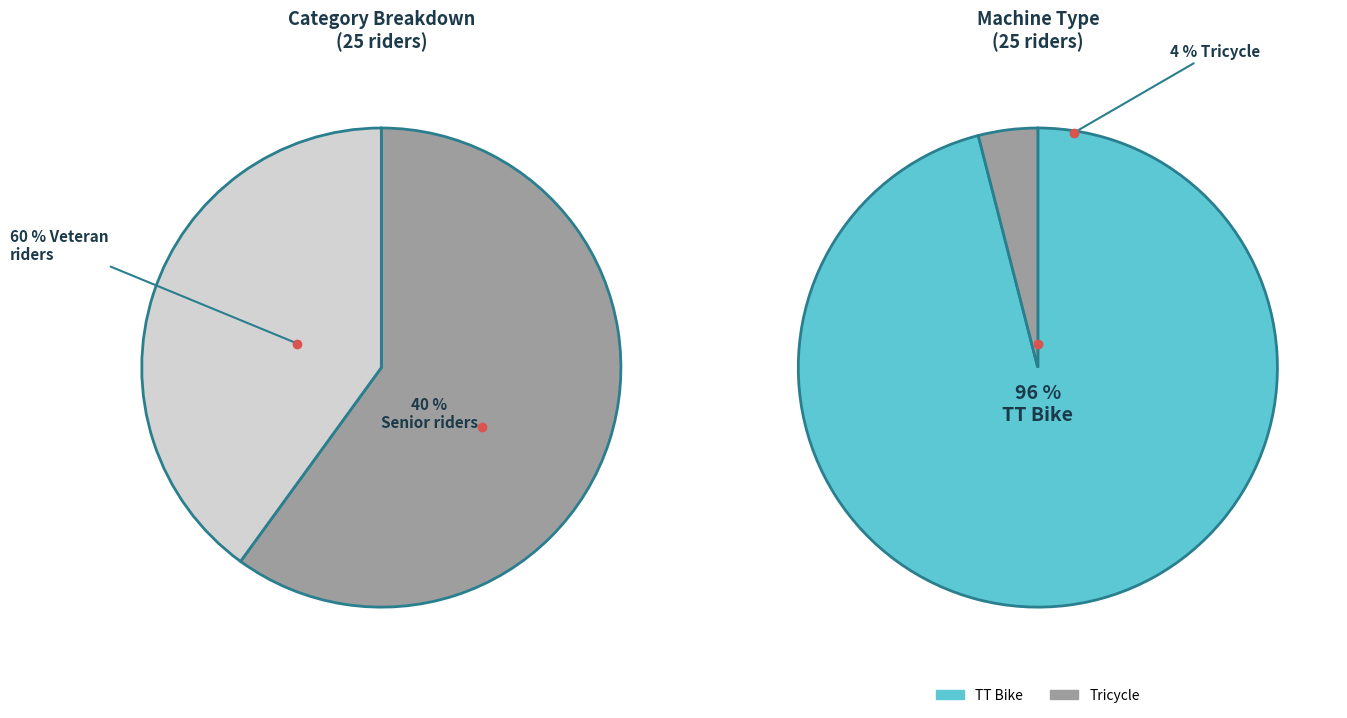

Is there a majority slice in this chart?

Yes